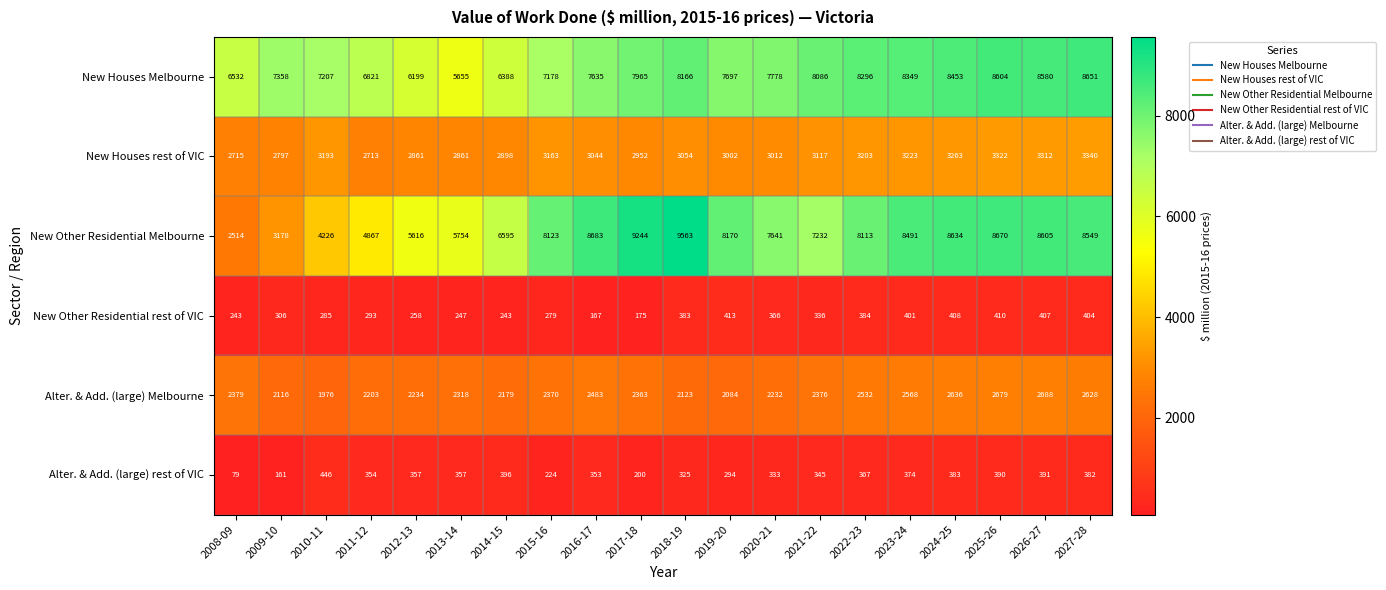

How many distinct data groups are displayed?

6